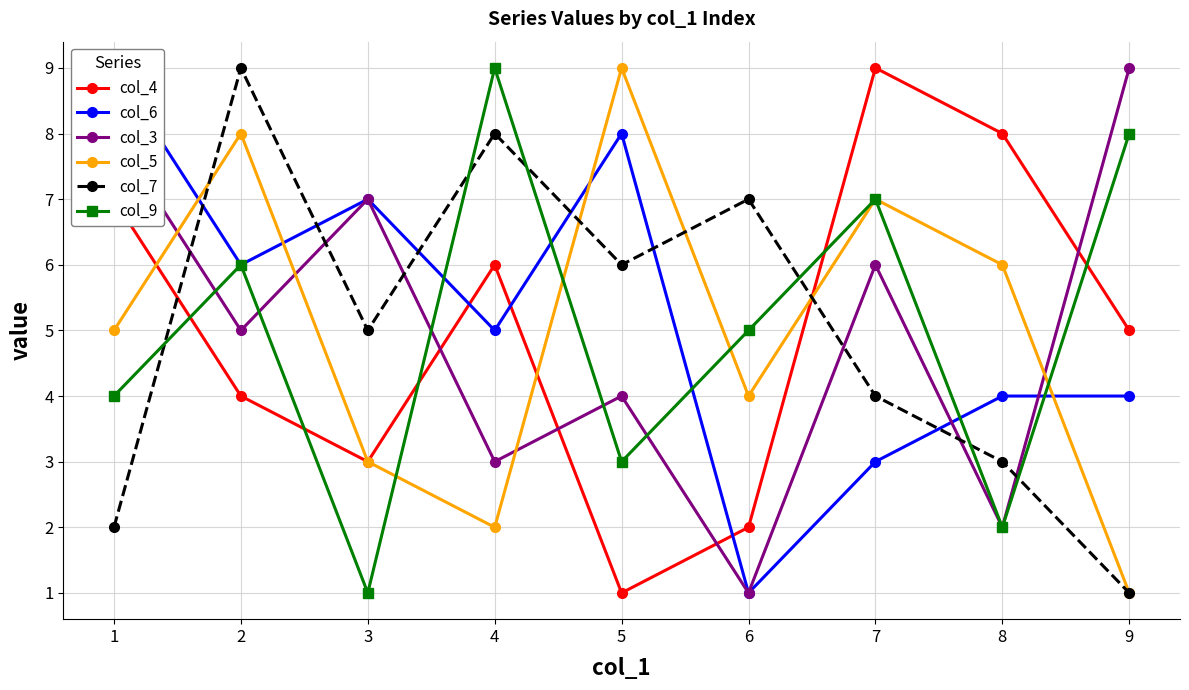

True or false: col_3 and col_6 intersect in this chart.

True